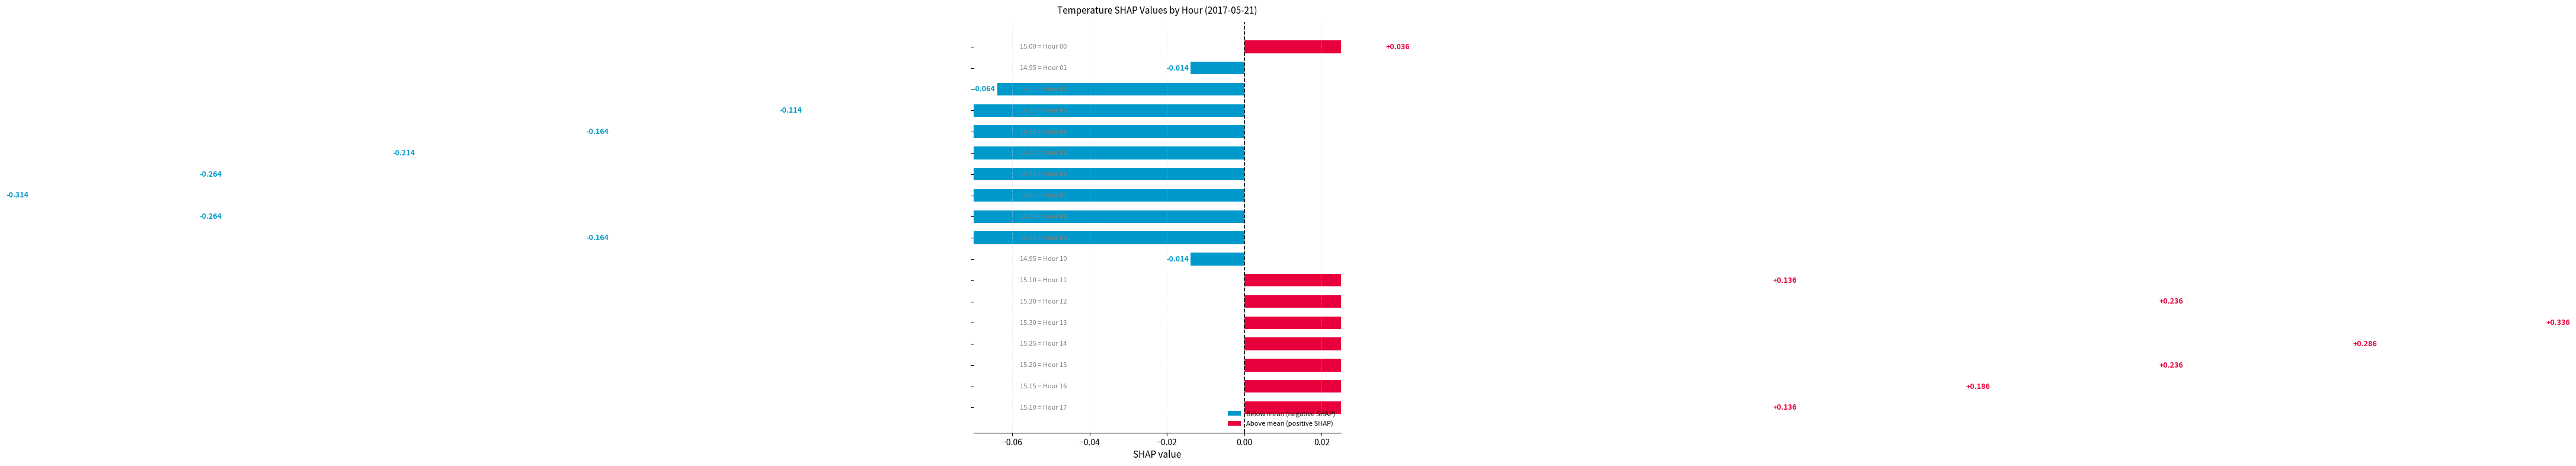

How many distinct data groups are displayed?

1